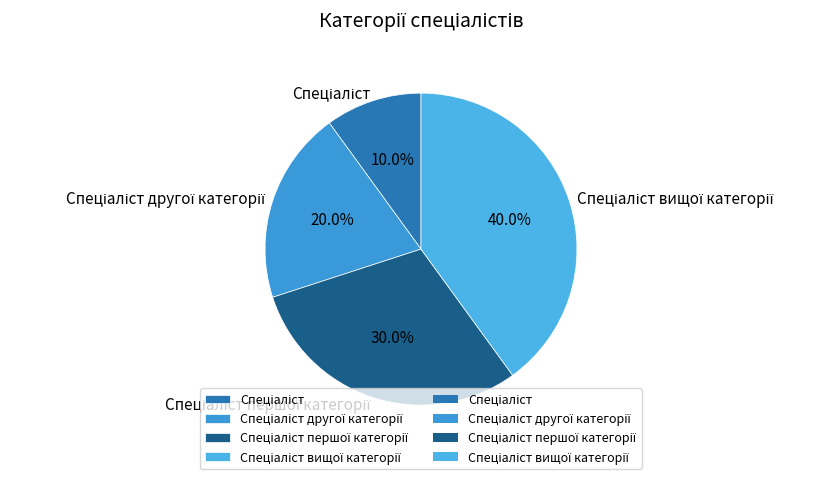

Does any single category account for the majority?

No